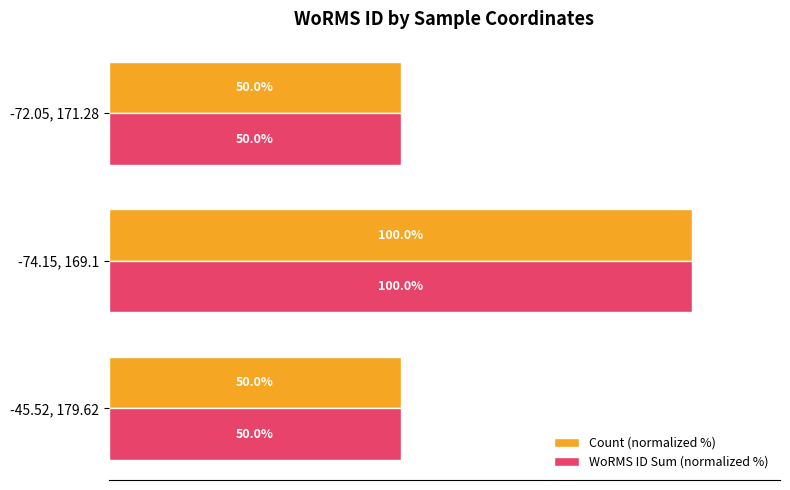

Is the value of WoRMS ID Sum (normalized %) at -72.05, 171.28 greater than the value of Count (normalized %) at -74.15, 169.1?

No